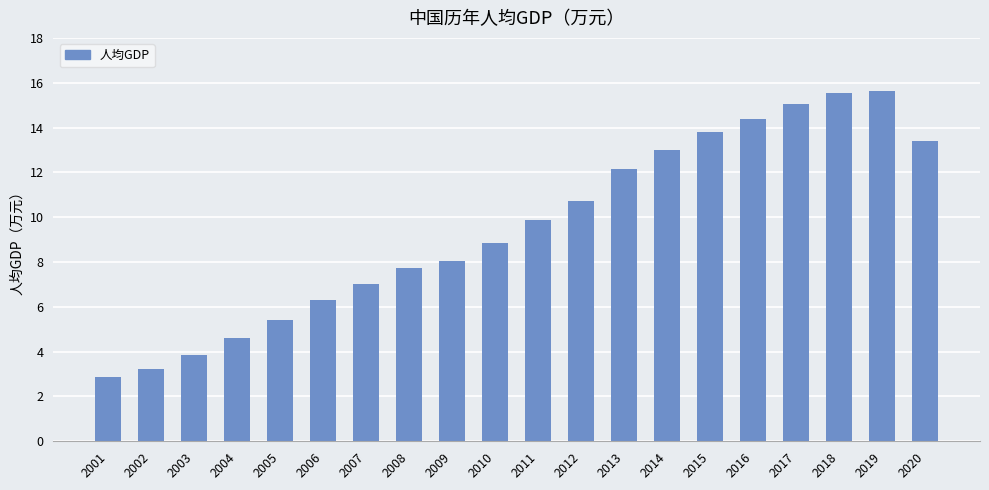

What is the sum of the values at 2013 and 2003?

16.0